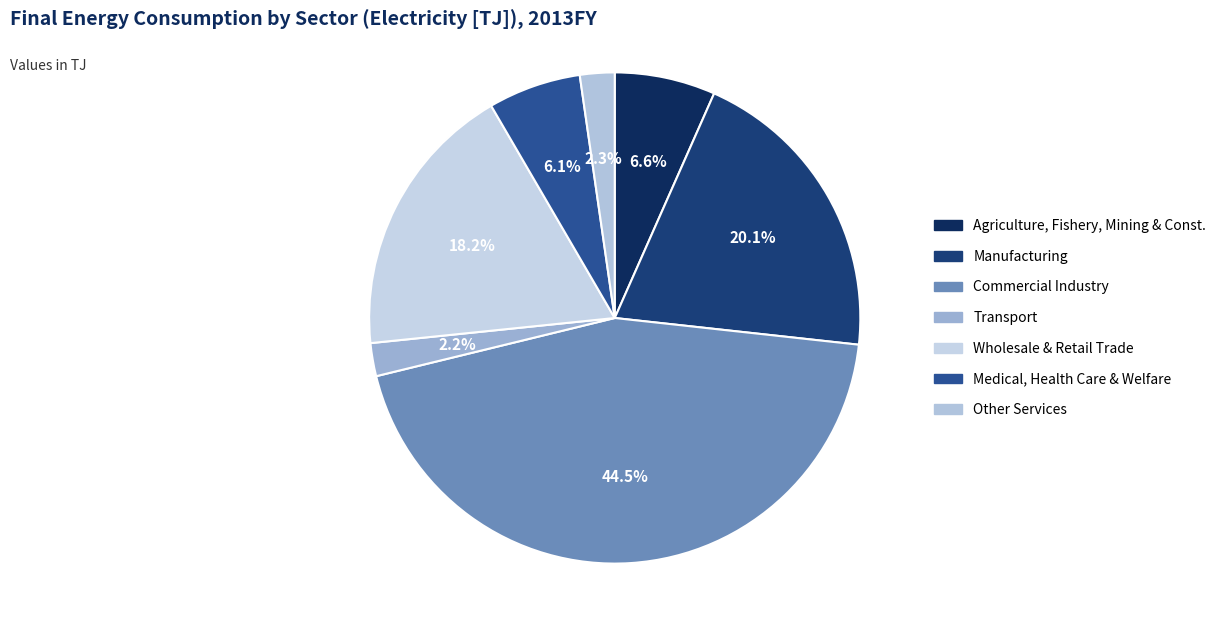

To the nearest percent, what is the average slice percentage?

14%